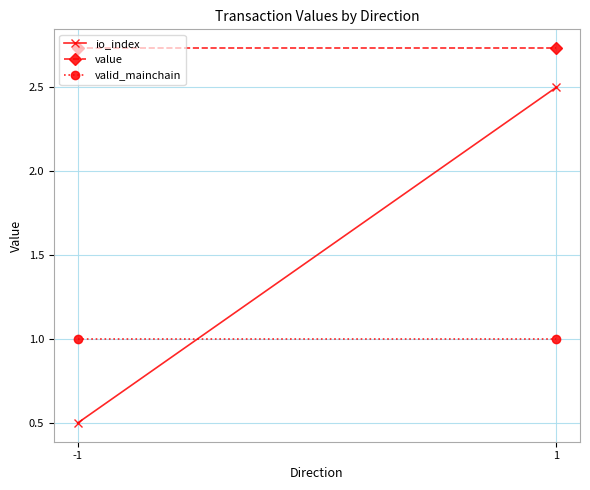

Count the number of data series in this chart.

3